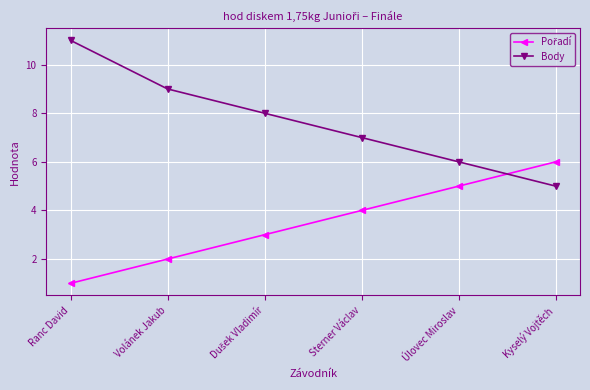

Which series has the largest range (max minus min)?

Body